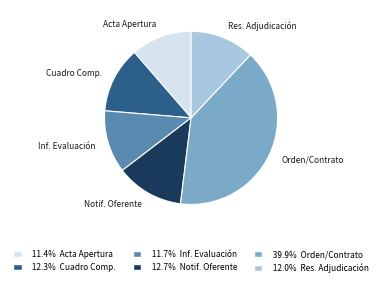

Approximately how many times larger is the value at 39.9% Orden/Contrato compared to 11.4% Acta Apertura?

3.5